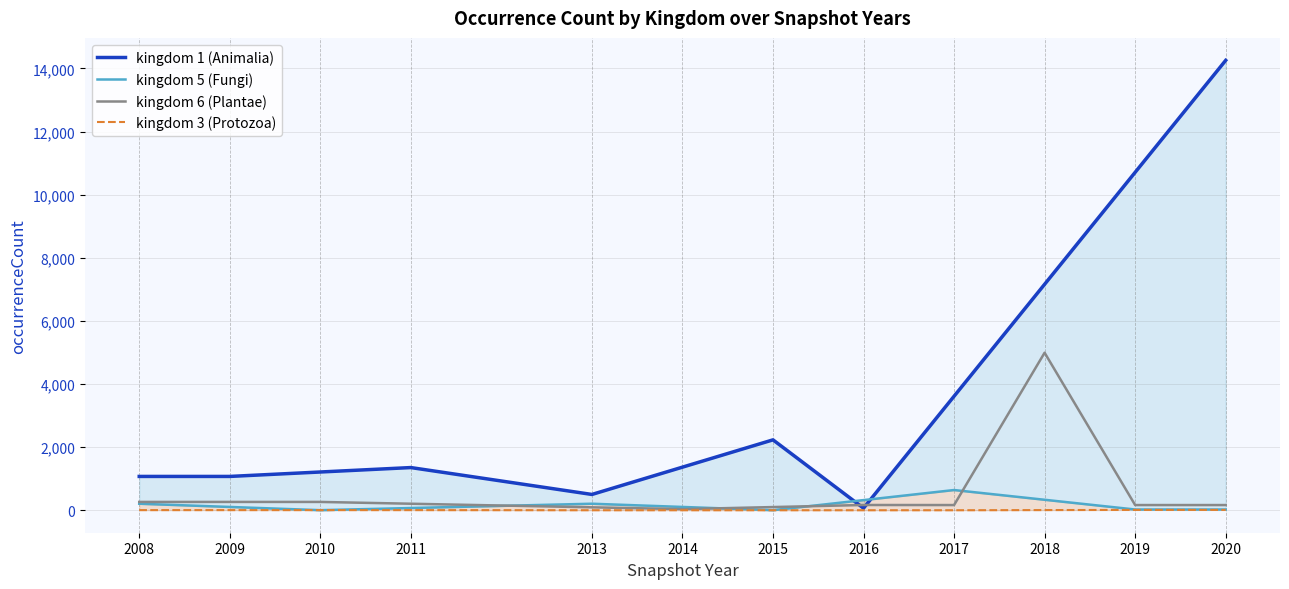

What is the value of the kingdom 5 (Fungi) point at the 12th from the left?

26.0